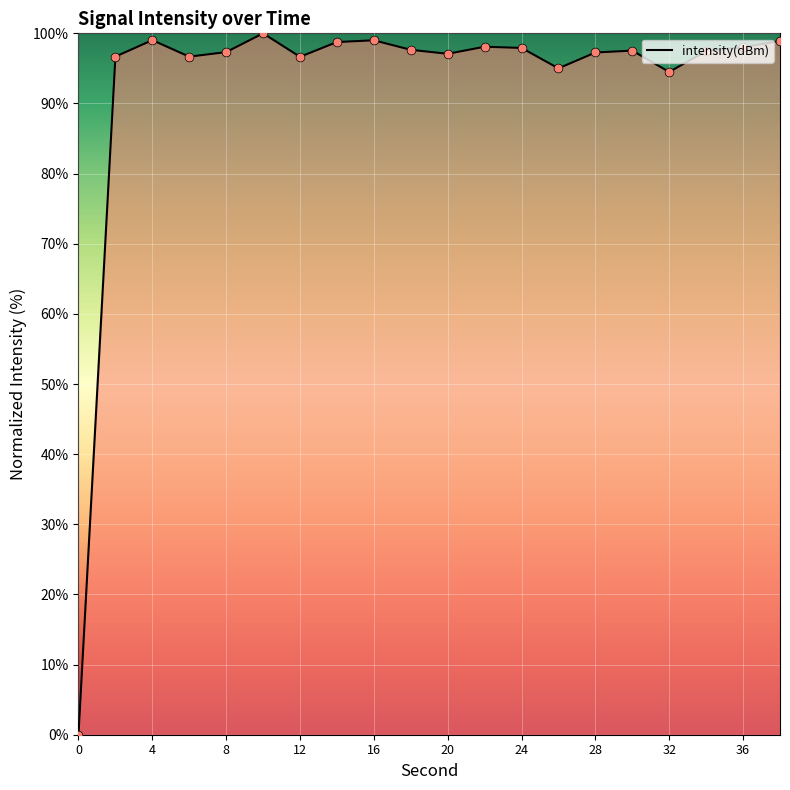

How many lines are shown in the chart?

1